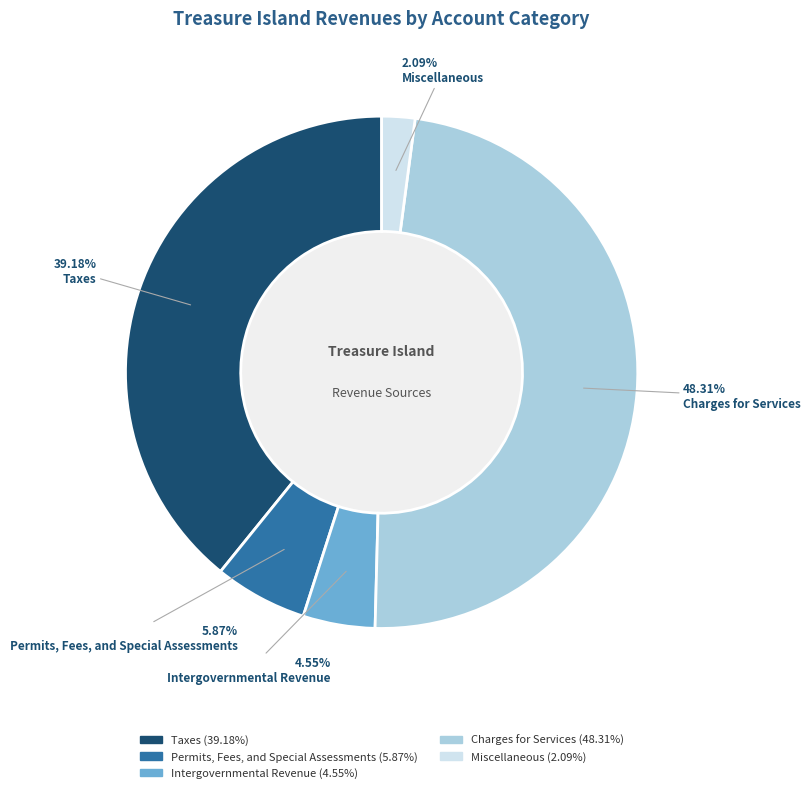

Combined, do Intergovernmental Revenue and Miscellaneous account for over 50%?

No